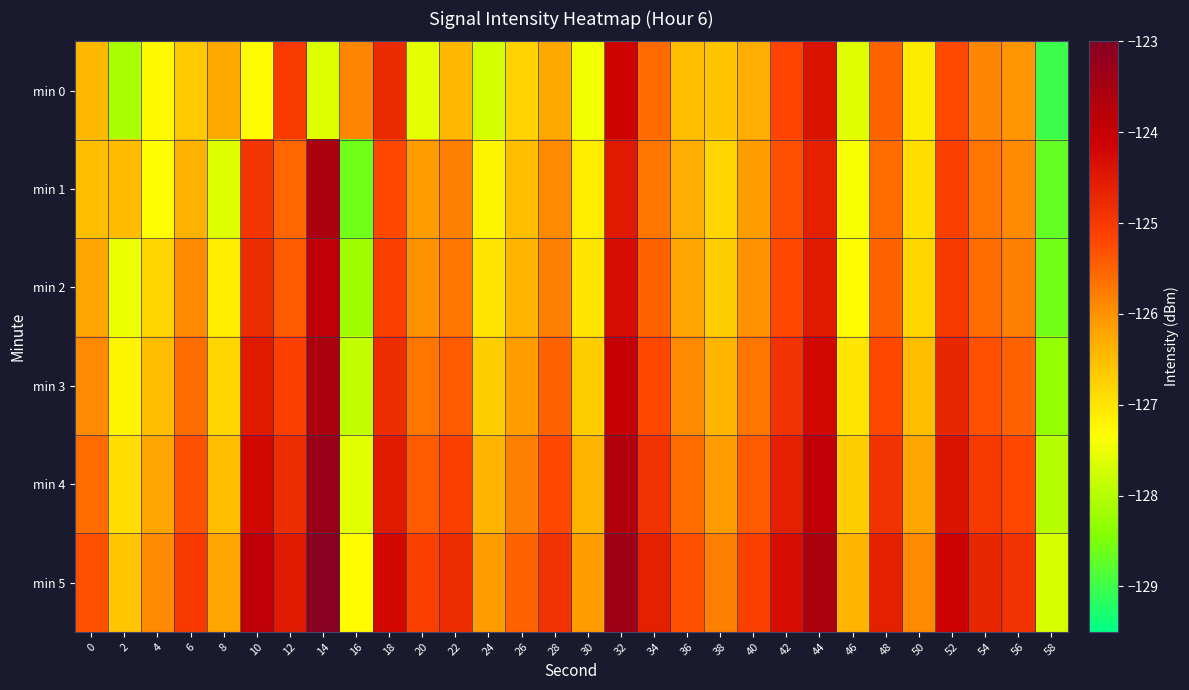

Which series has the largest total across all categories?

min 5